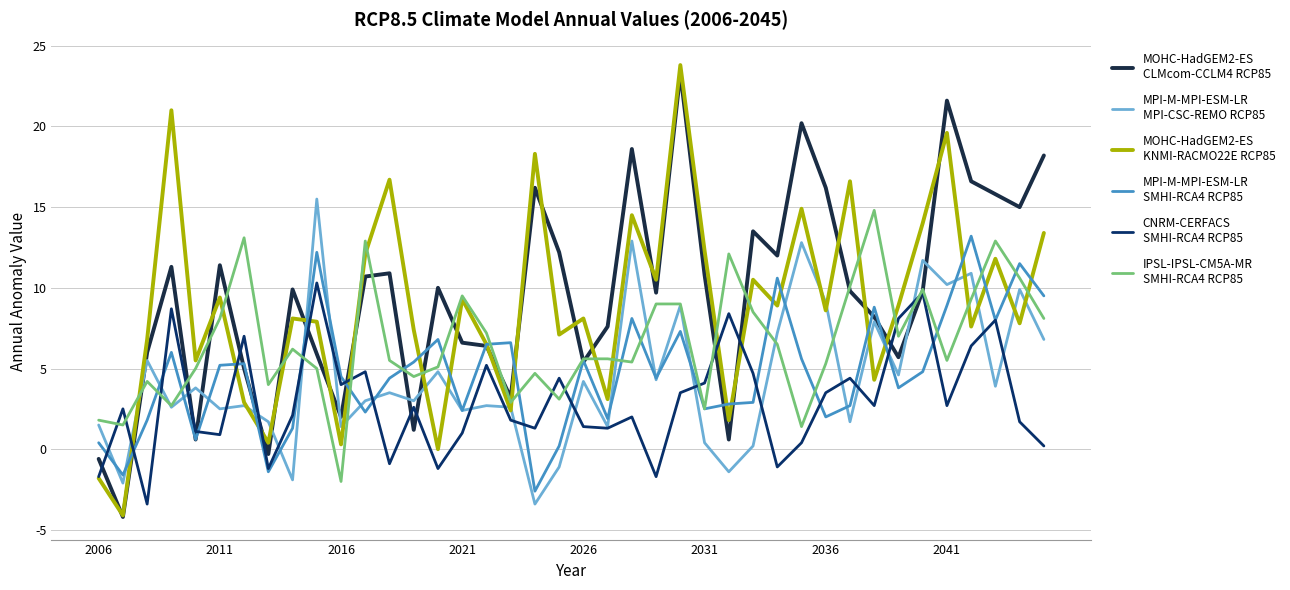

What is the smallest value displayed?

-4.2